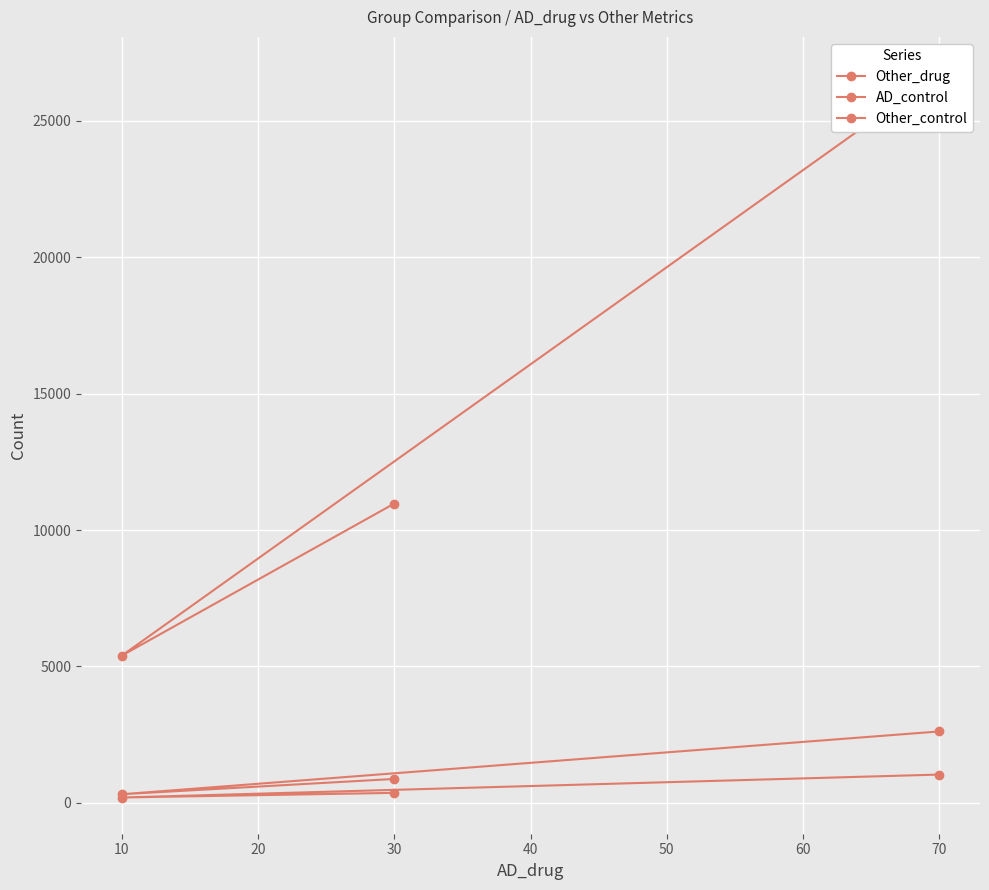

How many lines are shown in the chart?

3